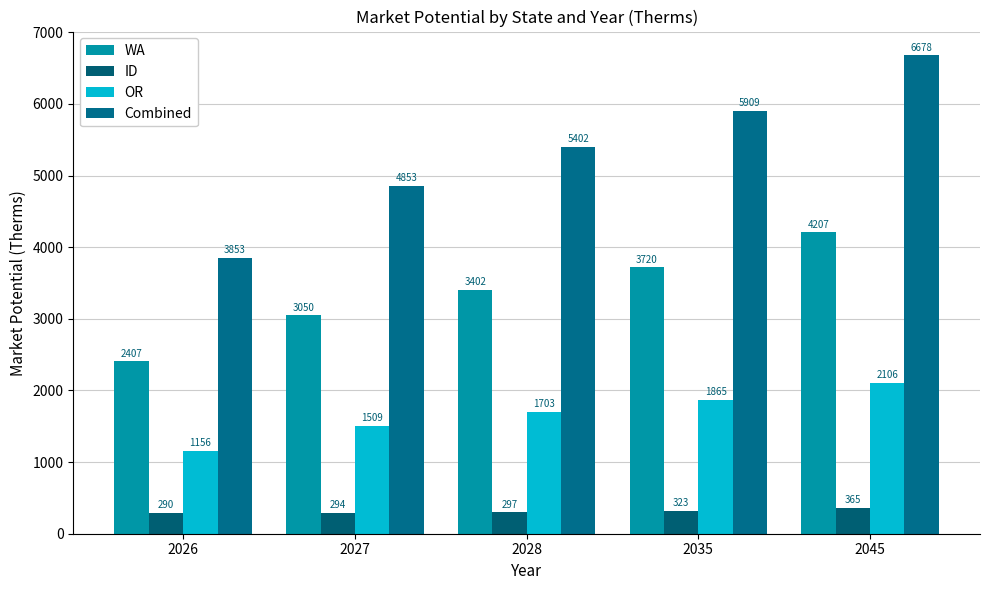

How many values in the WA series exceed 3401?

3